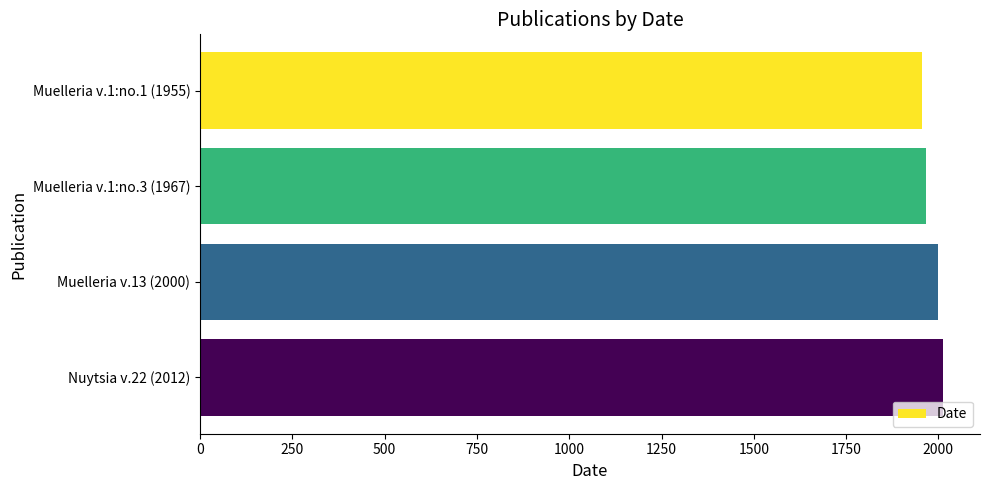

What is the maximum value shown in the chart?

2012